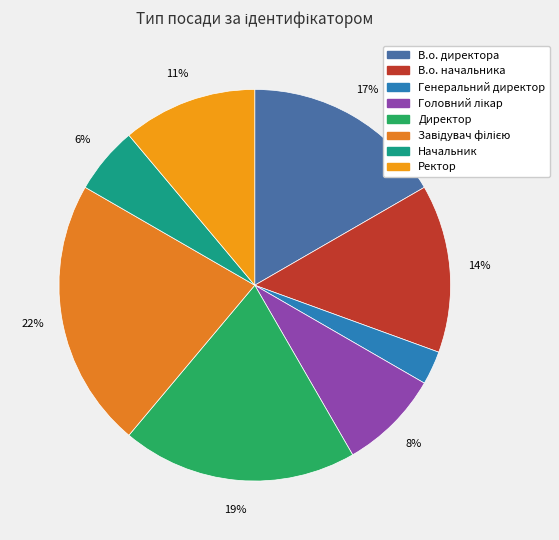

How many segments does this pie chart have?

8